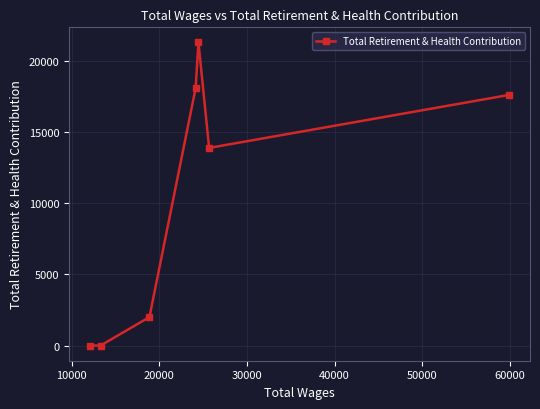

How many lines are shown in the chart?

1